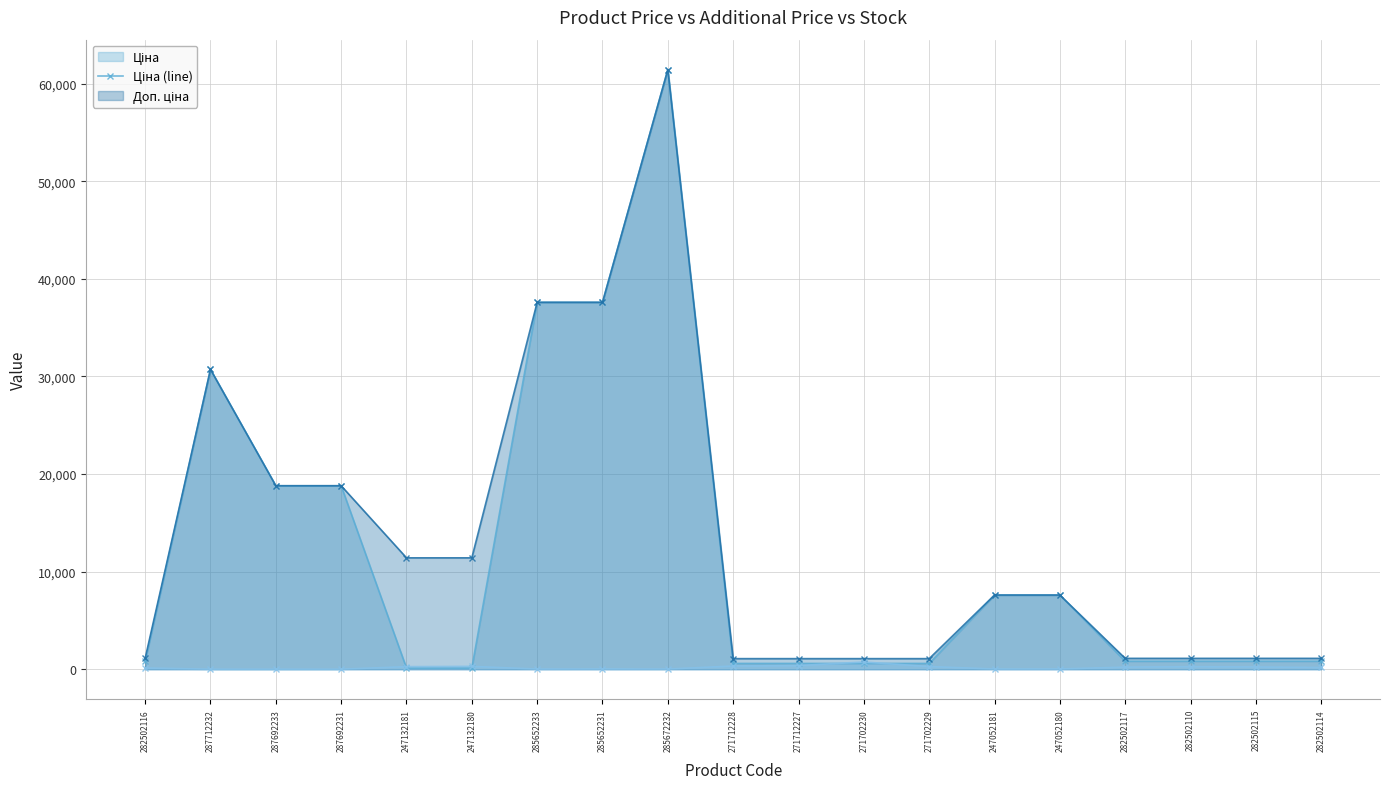

Reading left to right, transcribe all the data shown in this chart.

Ціна (line): 818.5	30717.1	18796.8	18796.8	114.1	114.1	37593.6	37593.6	61434.3	589.9	589.9	589.9	589.9	7596.5	7596.5	818.5	818.5	818.5	818.5
Доп. ціна (line): 1109.2	30717.1	18796.8	18796.8	11410.0	11410.0	37593.6	37593.6	61434.3	1081.7	1081.7	1081.7	1081.7	7596.5	7596.5	1109.2	1109.2	1109.2	1109.2
Залишок (line): 125.0	0.0	0.0	0.0	260.0	290.0	13.0	23.0	16.0	328.0	374.0	736.0	273.0	20.0	21.0	215.0	256.0	229.0	178.0